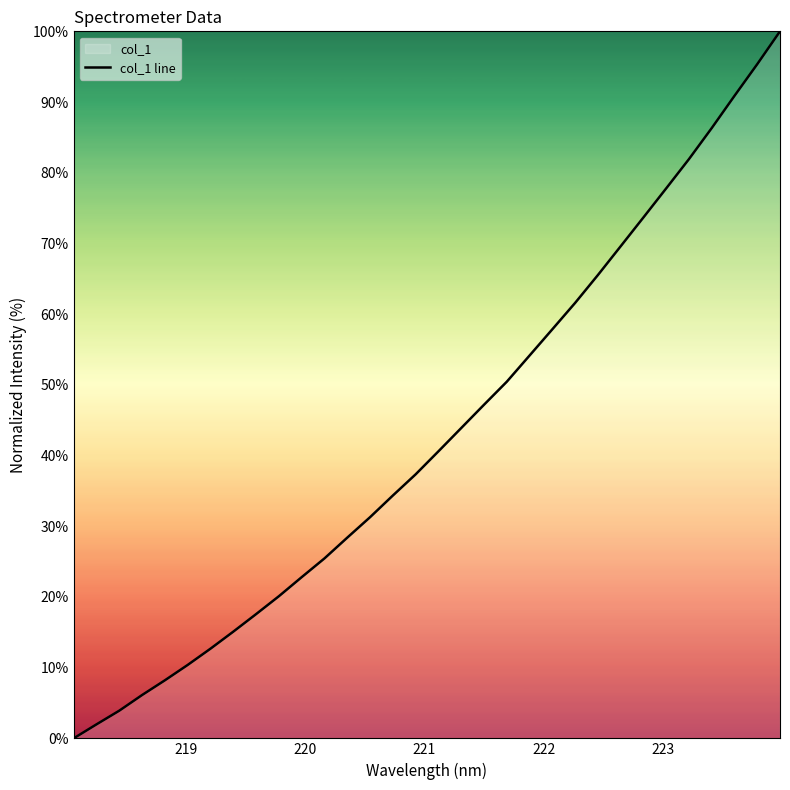

What is the difference between the maximum and minimum values?

100.0